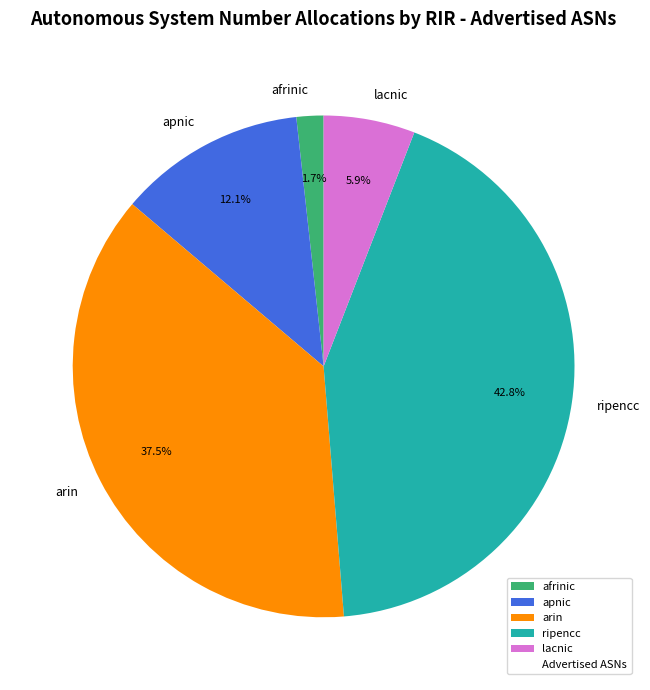

Is there any slice that represents more than half of the pie?

No